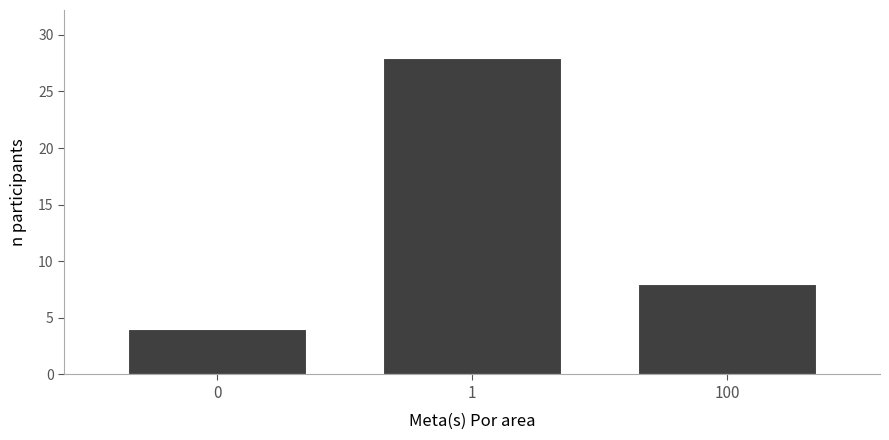

Reading right to left, transcribe all the data shown in this chart.

100=8	1=28	0=4